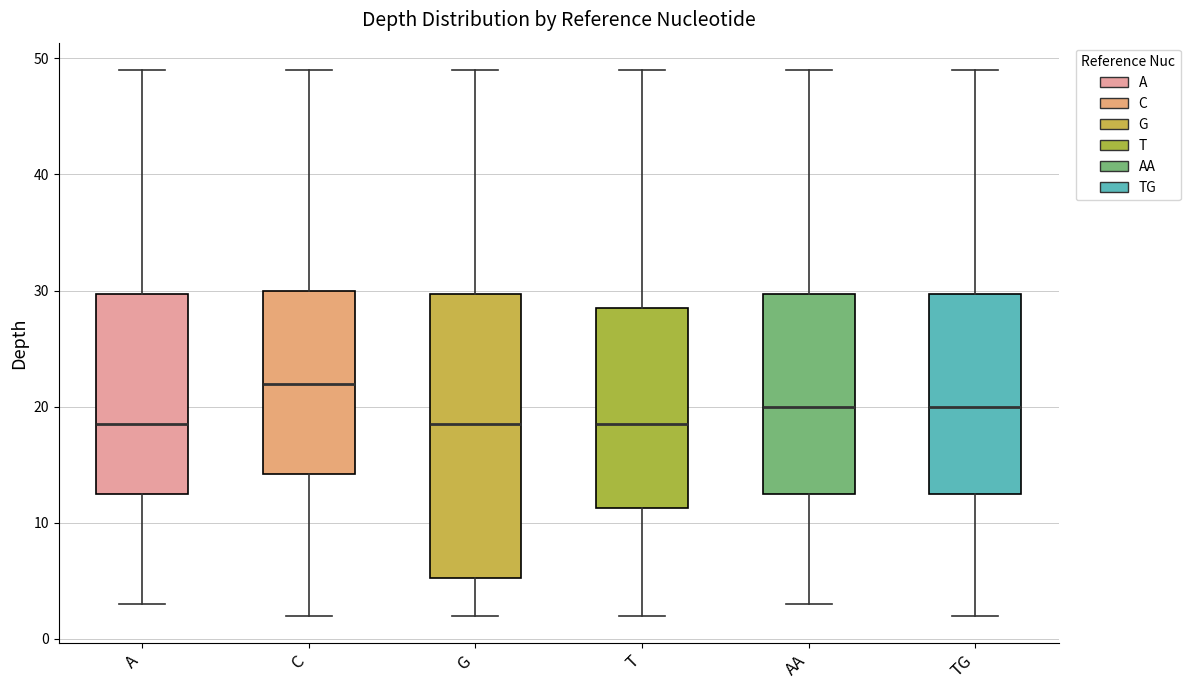

Reading left to right, transcribe this box plot: for each box, give where its median line is, the range the box spans, and where its two whiskers end, as read against the y-axis. The values are not printed on the chart, so give them approximately, as read against the axis.

A: median 19, box 13 to 30, whiskers 3 to 49
C: median 22, box 14 to 30, whiskers 2 to 49
G: median 19, box 5 to 30, whiskers 2 to 49
T: median 19, box 11 to 29, whiskers 2 to 49
AA: median 20, box 13 to 30, whiskers 3 to 49
TG: median 20, box 13 to 30, whiskers 2 to 49